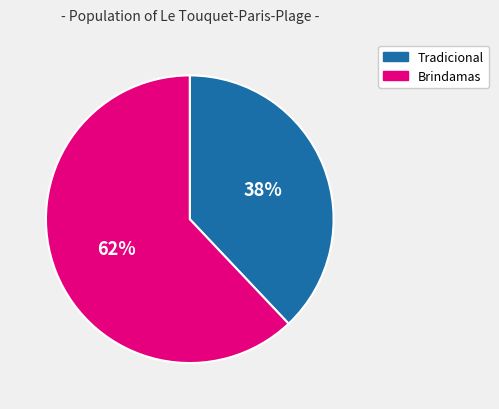

To the nearest percent, what is the average slice percentage?

50%